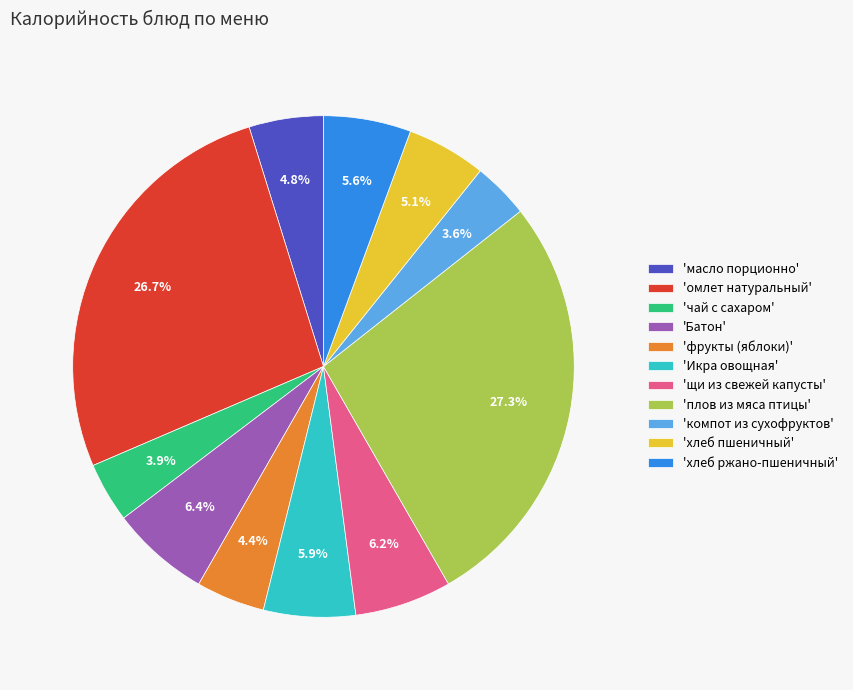

Does 'чай с сахаром' represent more than half of the total?

No